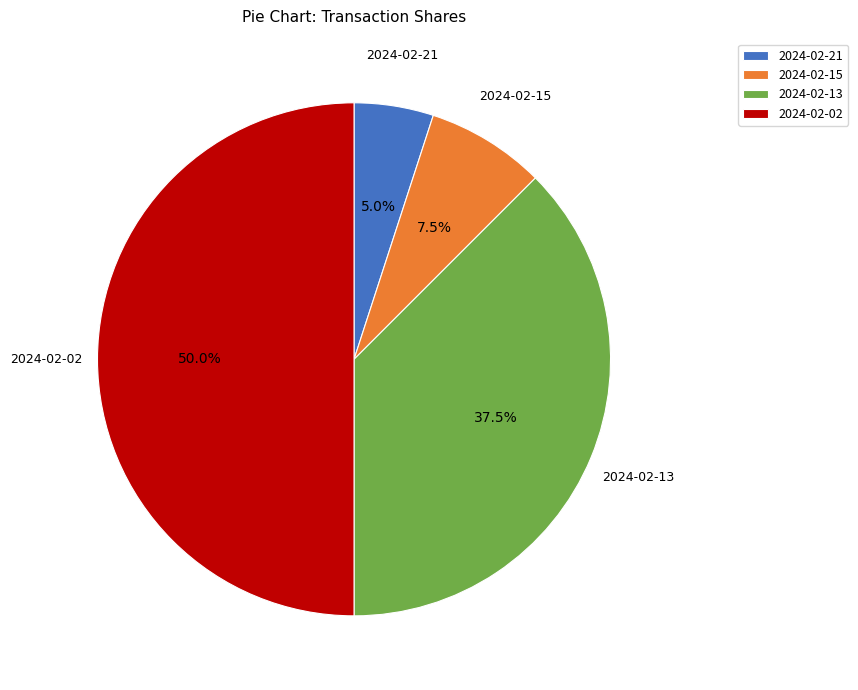

What is the smallest slice in the pie chart?

2024-02-21